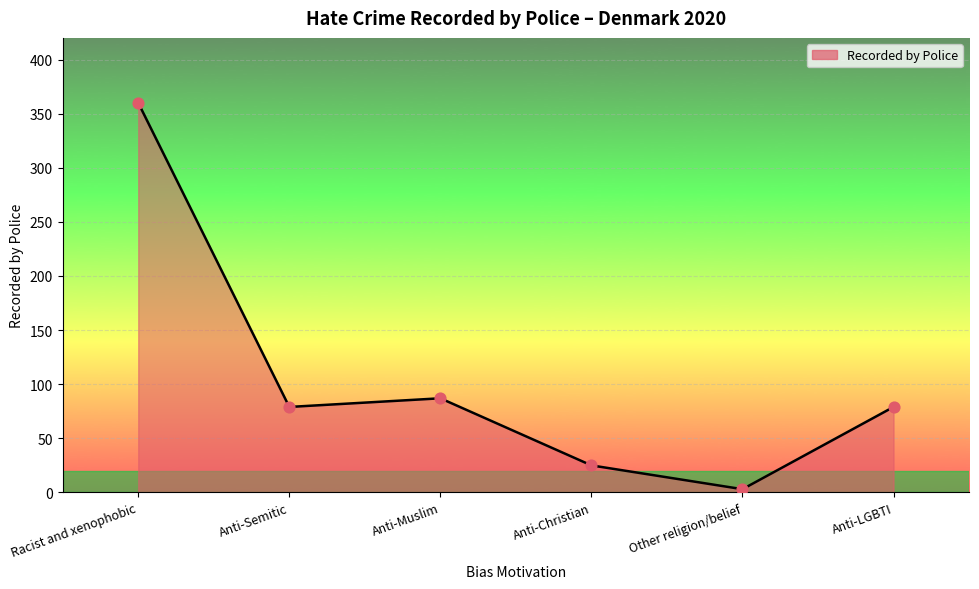

Between Anti-Christian and Racist and xenophobic, which is larger?

Racist and xenophobic